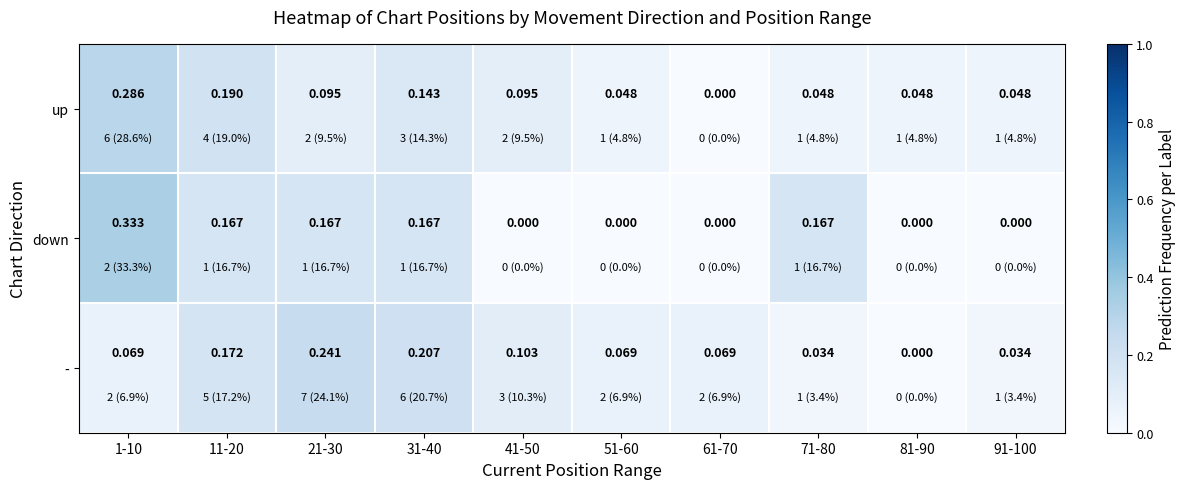

Is the value of up at 81-90 greater than the value of down at 21-30?

No